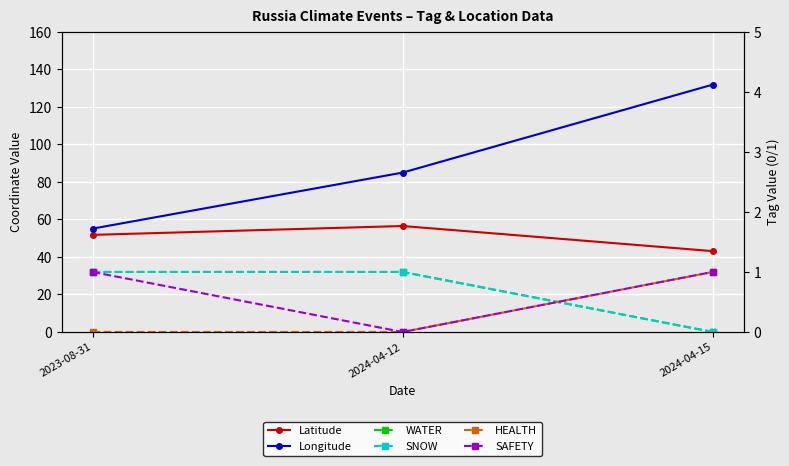

At 2024-04-15, list the series in order from smallest to largest.

WATER, SNOW, HEALTH, SAFETY, Latitude, Longitude